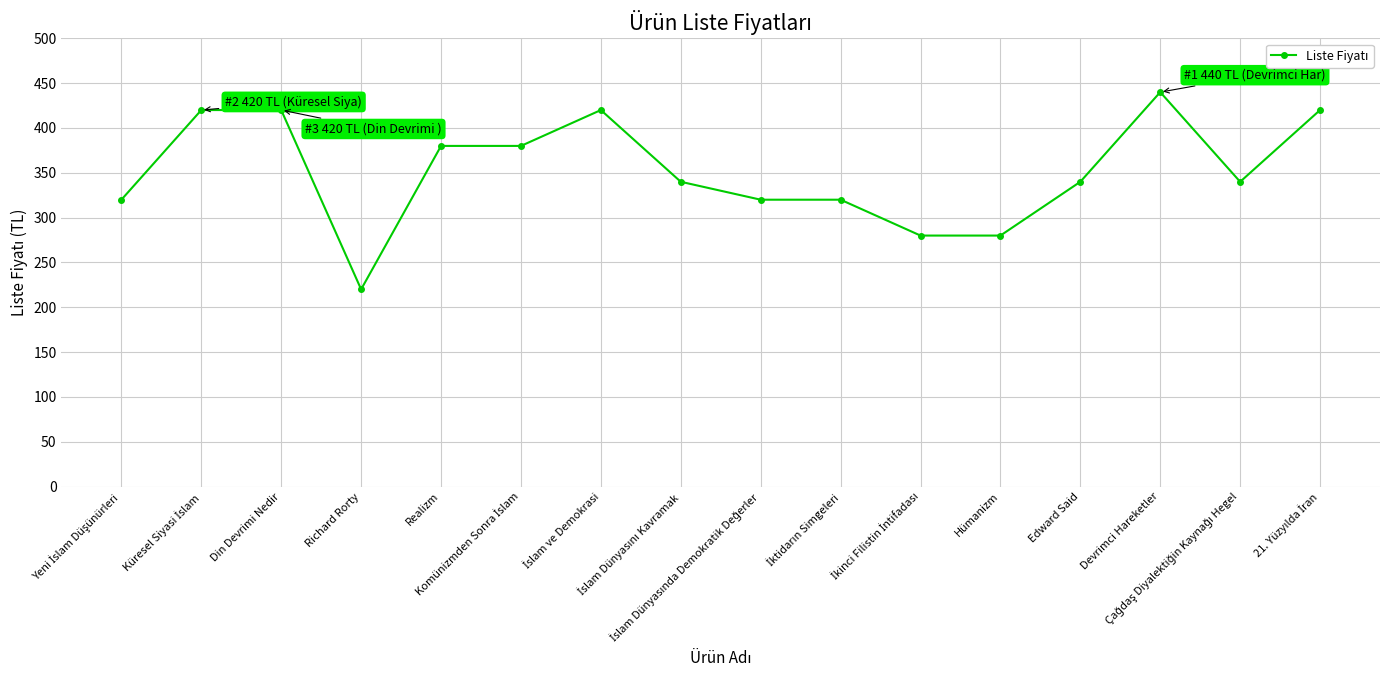

Count the number of data series in this chart.

1